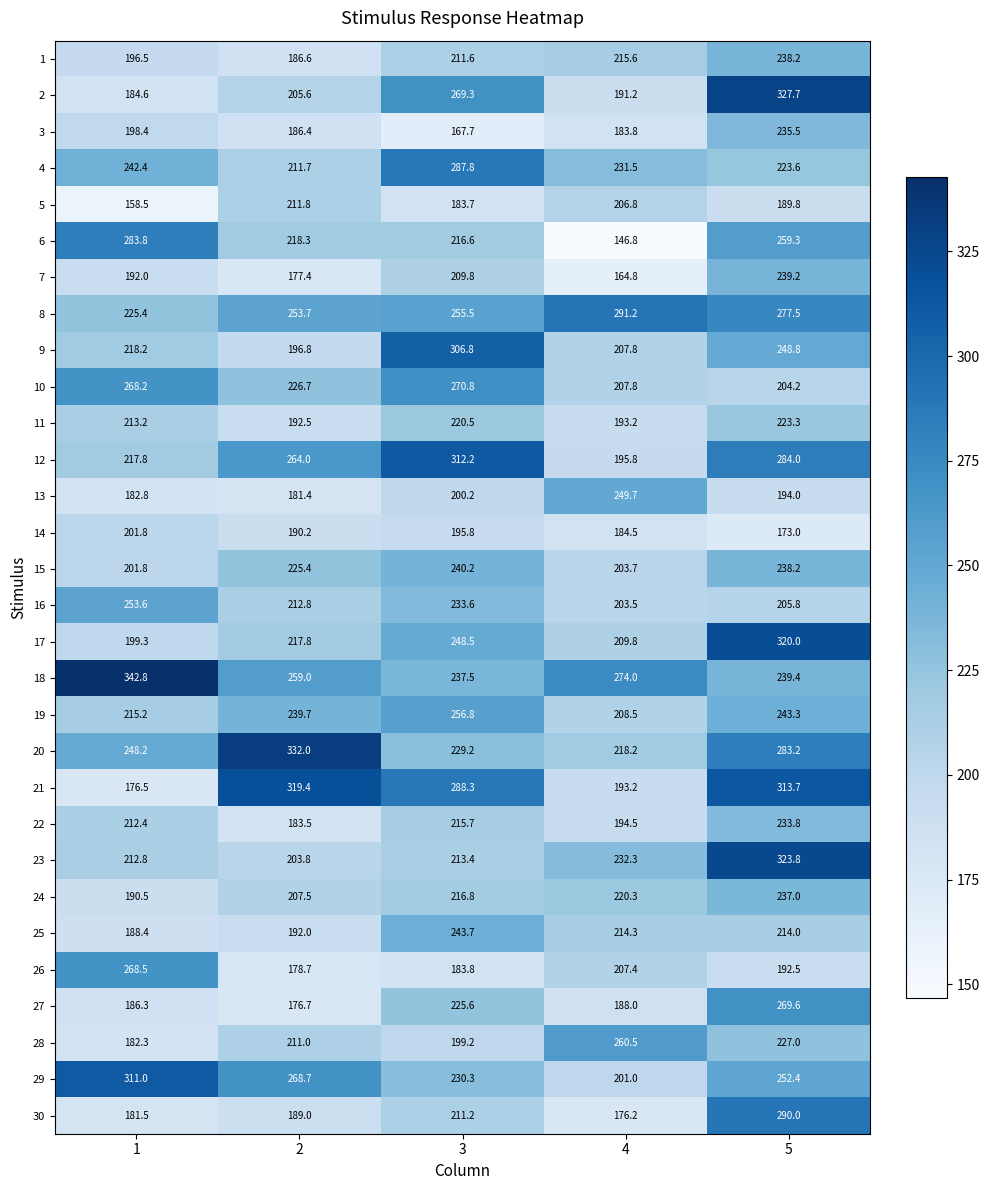

What is the sum of the 14 values at 1 and 2?

392.0